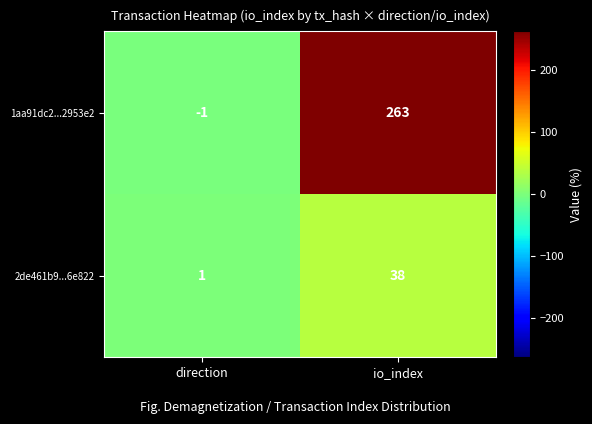

What is the spread (max minus min) of values at direction?

2